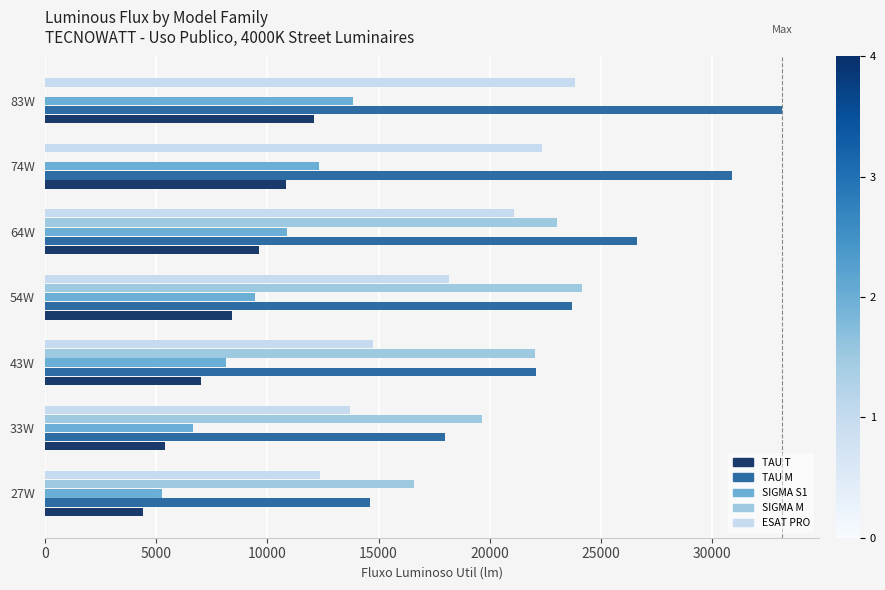

Between 43W and 54W, which series saw the biggest shift?

ESAT PRO